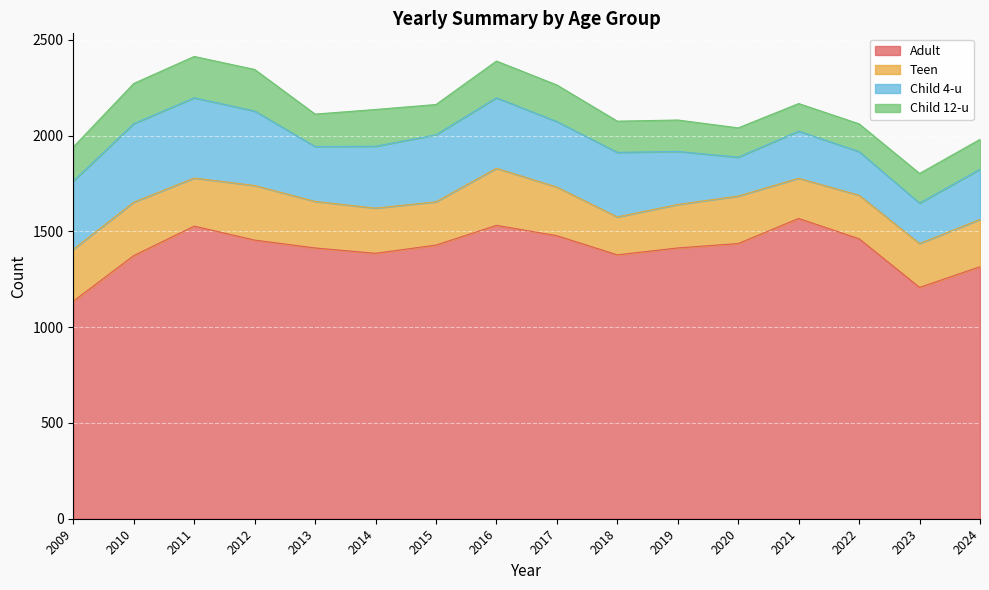

What is the total value across all series at 2022?

2062